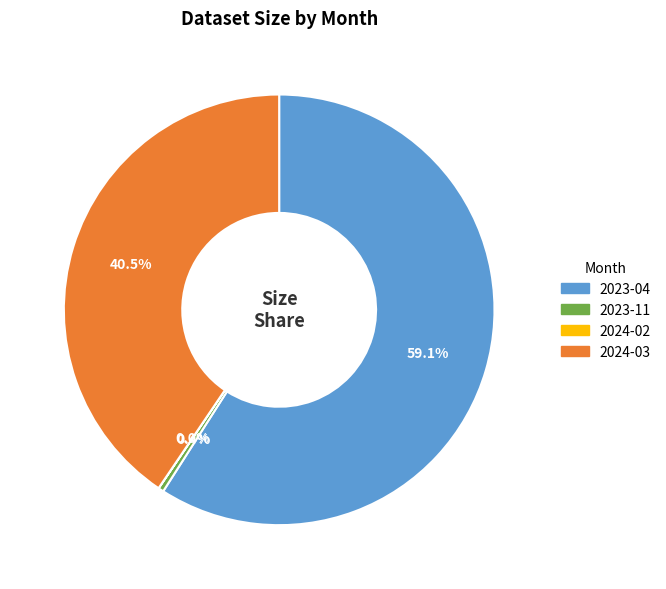

Between 2023-11 and 2023-04, which is larger?

2023-04